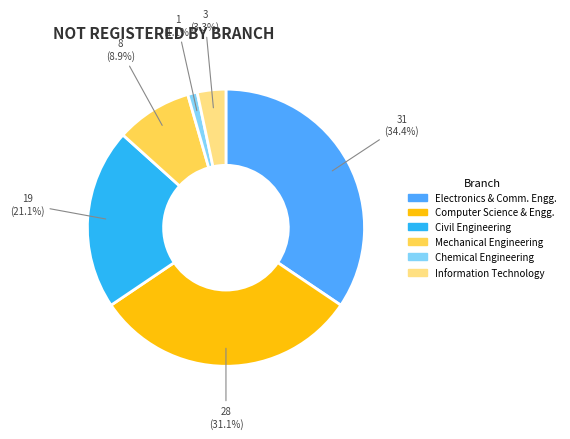

Which has a higher value, Civil Engineering or Chemical Engineering?

Civil Engineering